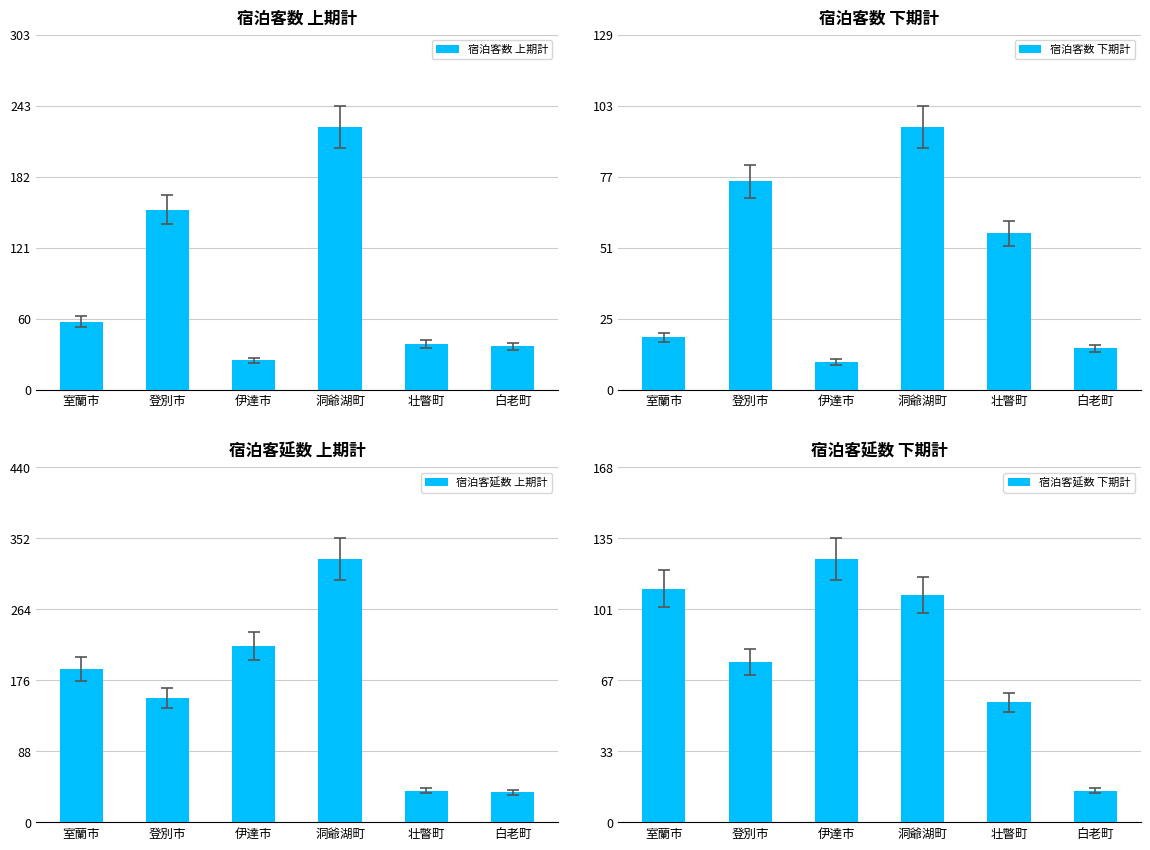

How many data points in 宿泊客延数 上期計 are less than 190?

3